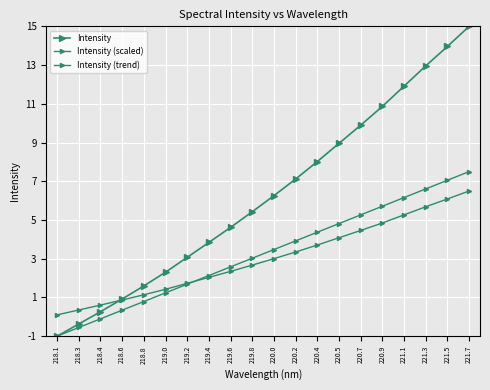

What is the label of the 7th point from the left?

219.2